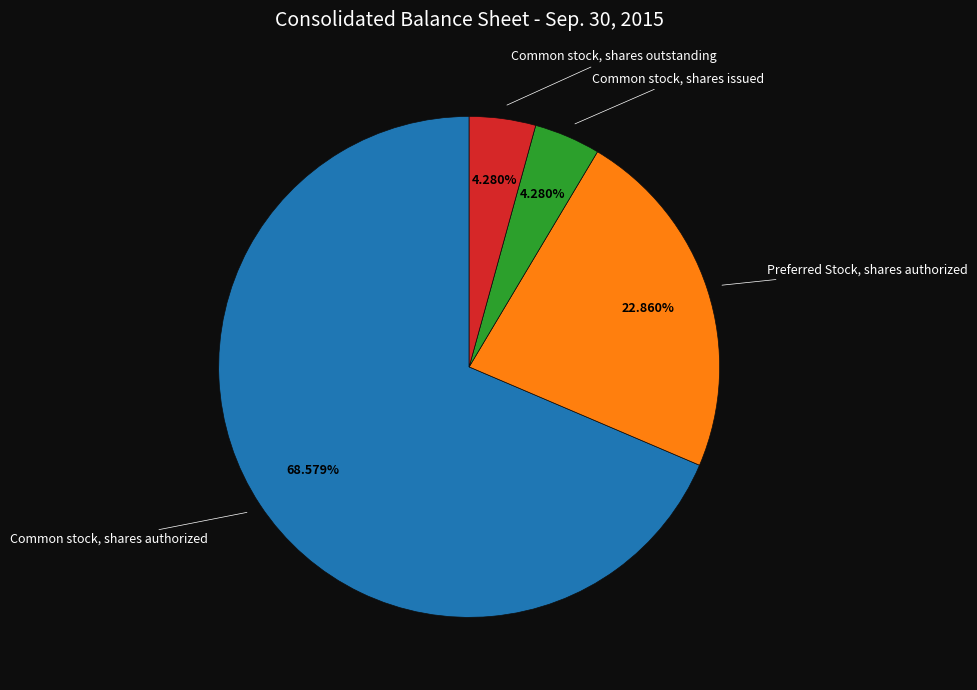

Is there any slice that represents more than half of the pie?

Yes